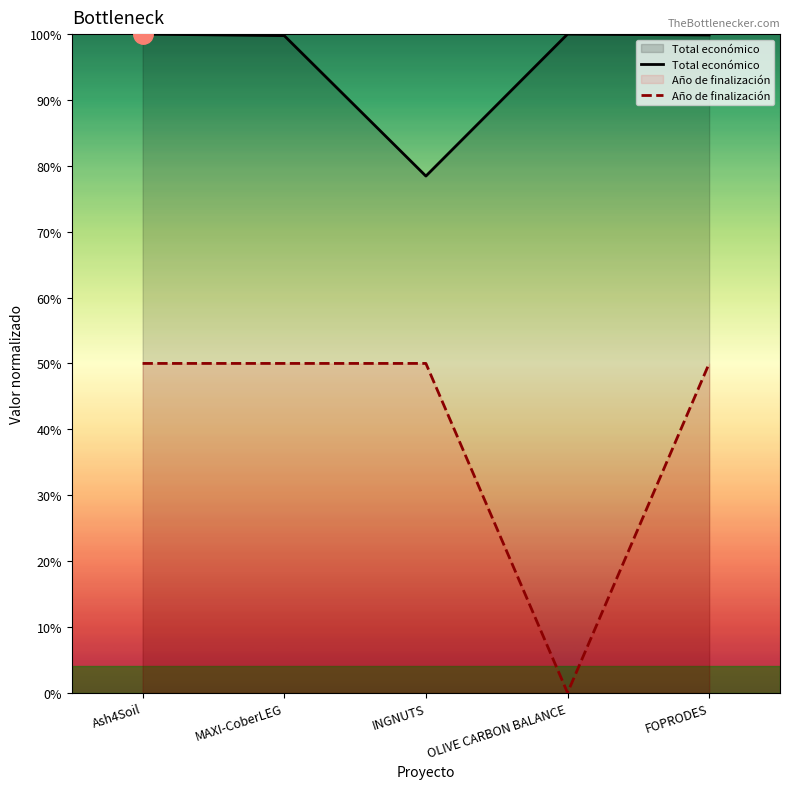

Between INGNUTS and OLIVE CARBON BALANCE, which series saw the biggest shift?

Año de finalización